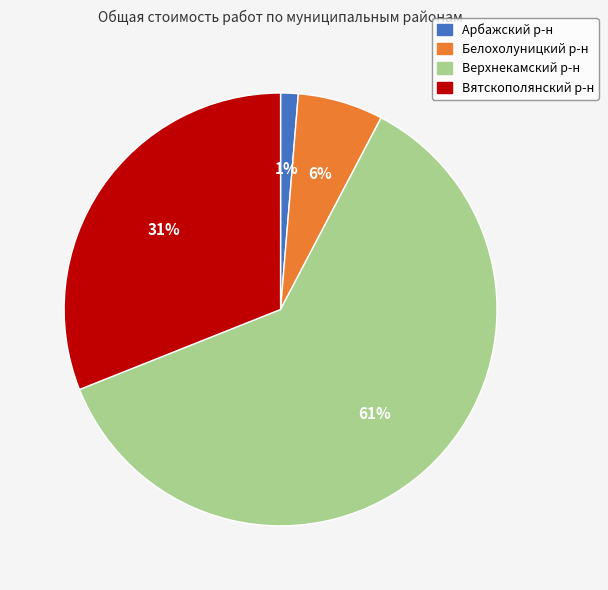

To the nearest percent, what portion does Вятскополянский р-н represent?

31%